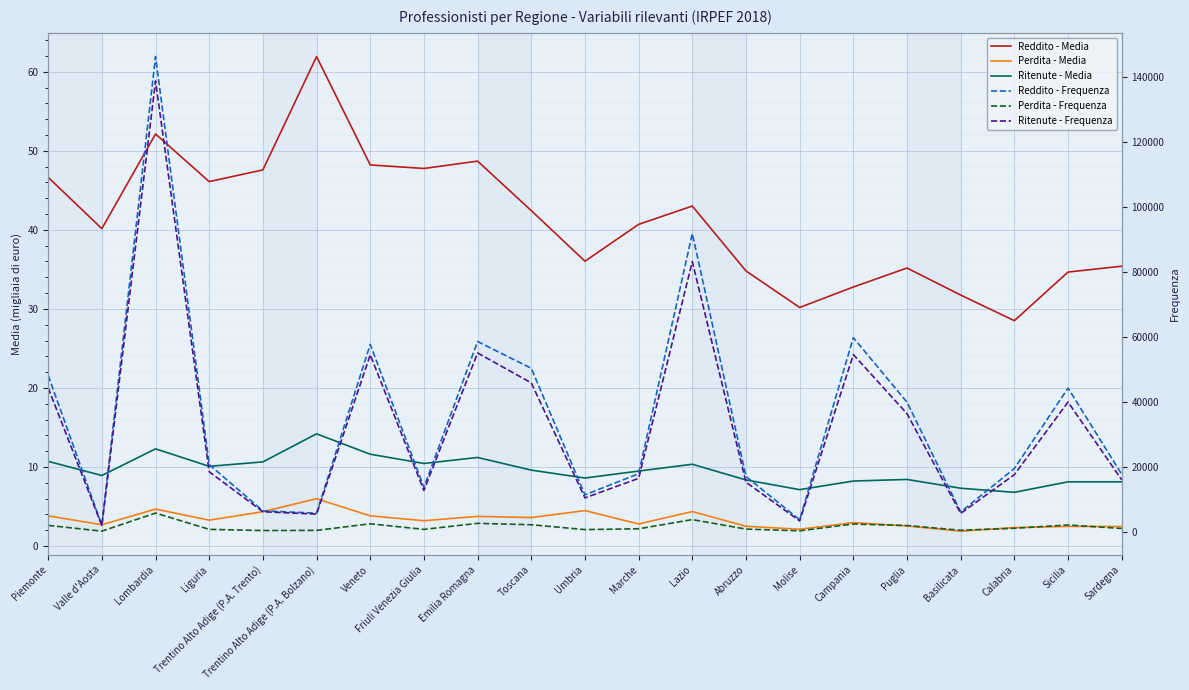

The value of Perdita - Frequenza at Sicilia is 2011.0. True or false?

True